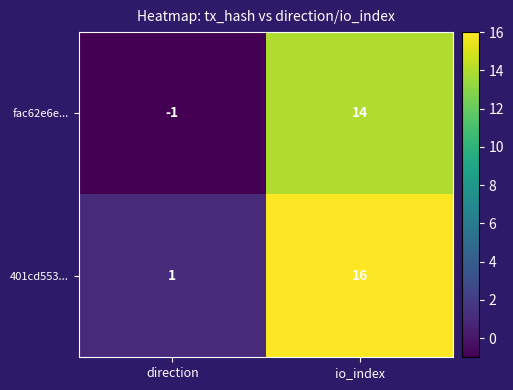

What is the sum of all 401cd553... values?

17